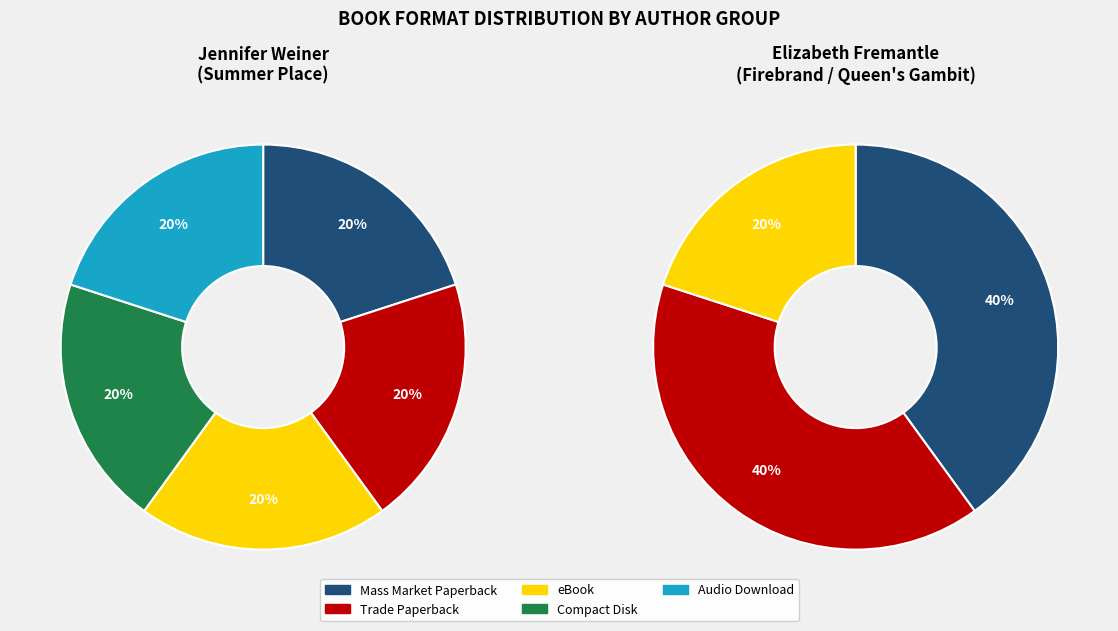

Which slice is the smallest?

Mass Market Paperback